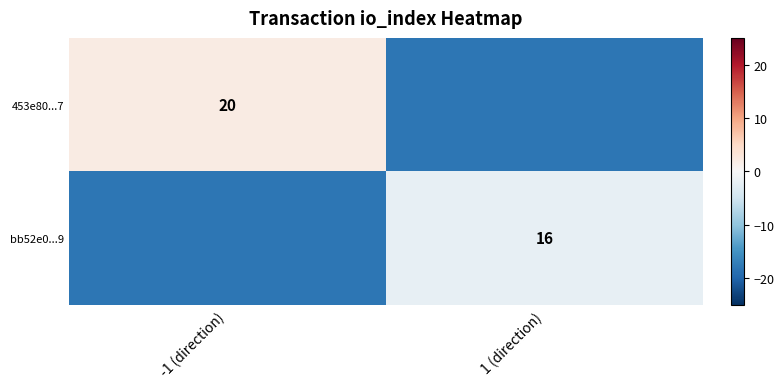

The bb52e0...9 series shows 5 at 1 (direction). True or false?

False